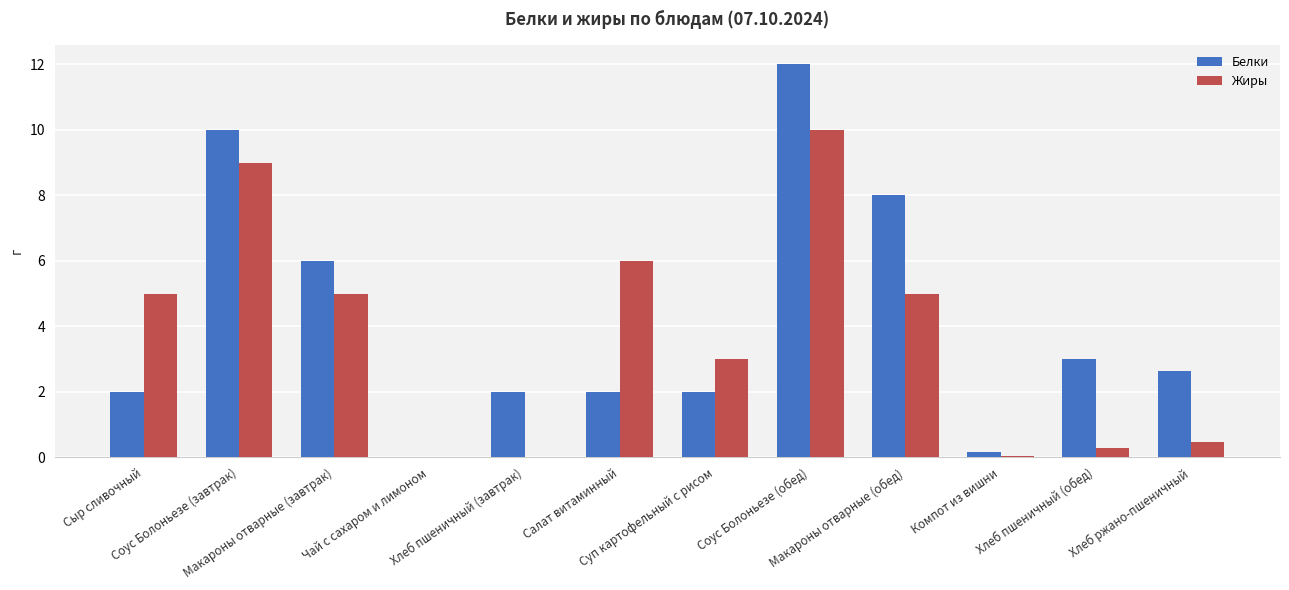

Does the chart contain stacked bars?

No